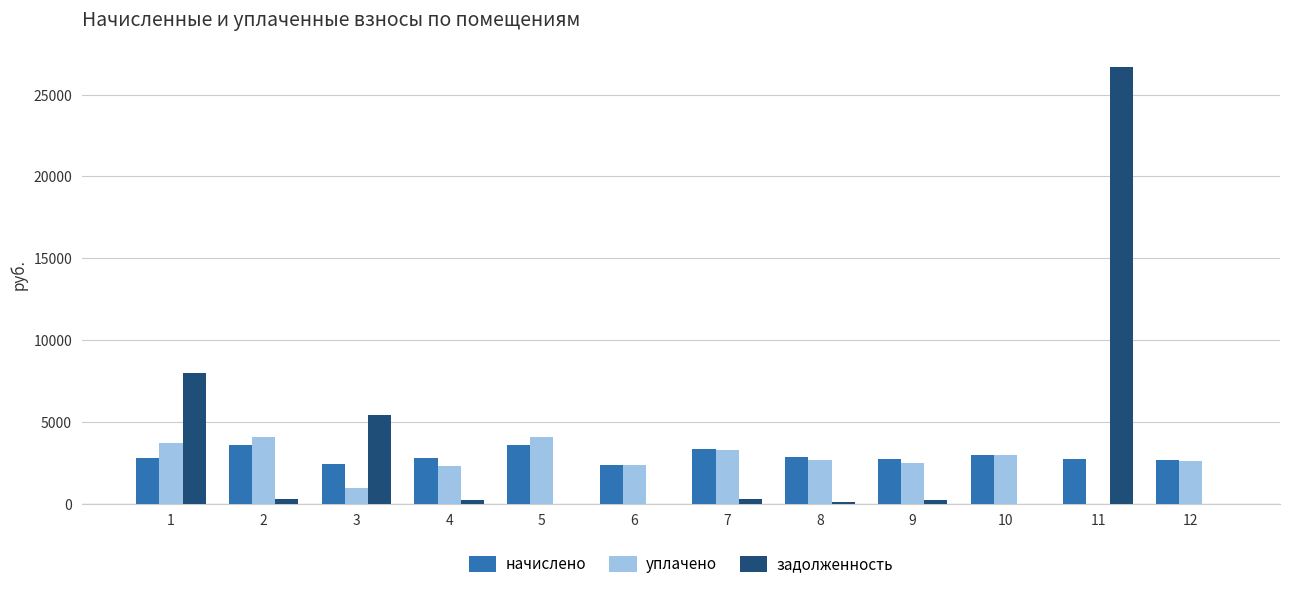

Is the value of задолженность at 8 greater than the value of уплачено at 1?

No